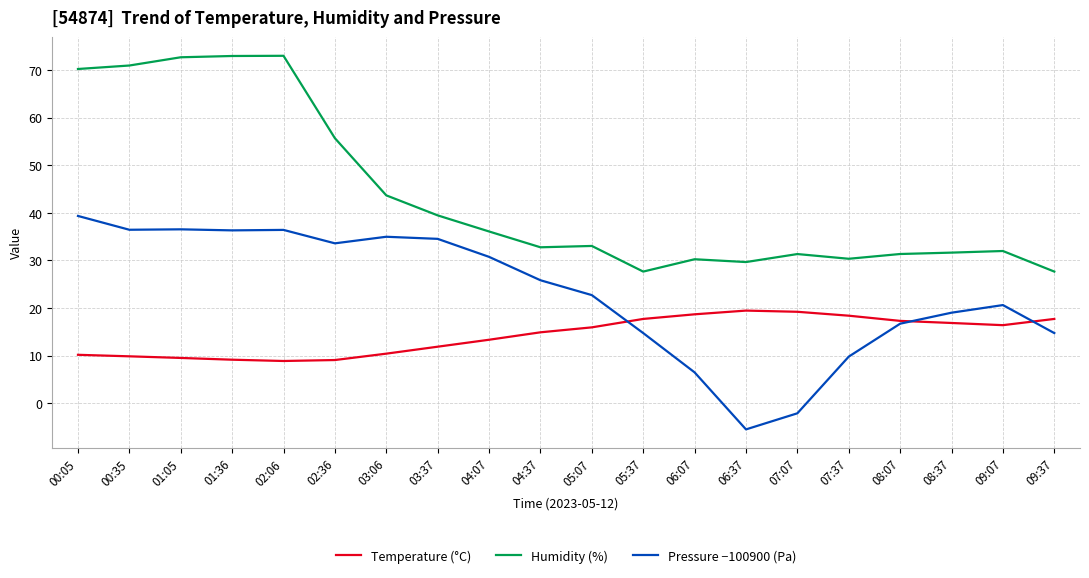

What is the difference between the highest and lowest values at 05:37?

12.9